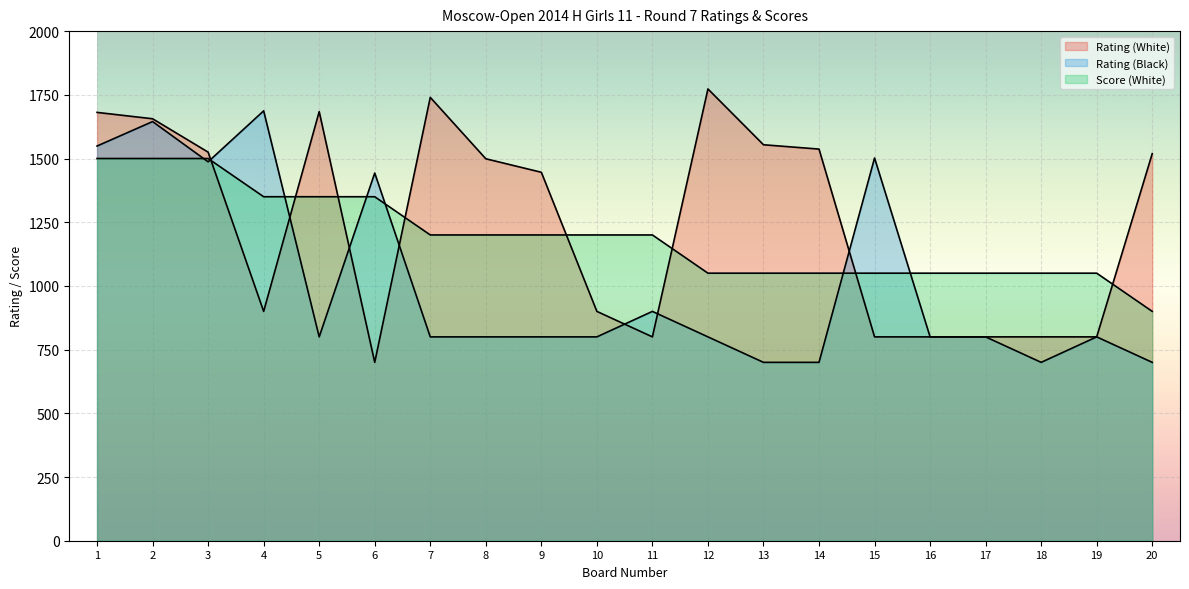

Which category has the lowest value across all series?

6